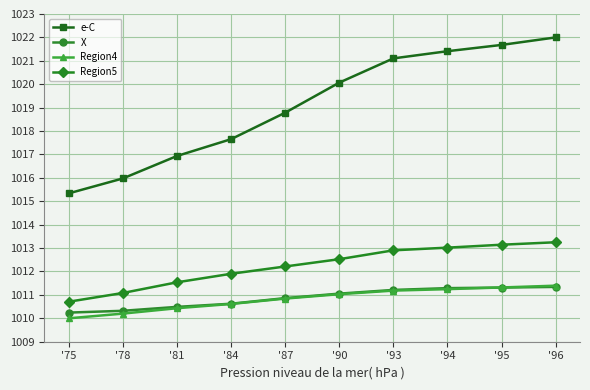

At which category is the sum across all series the highest?

'96